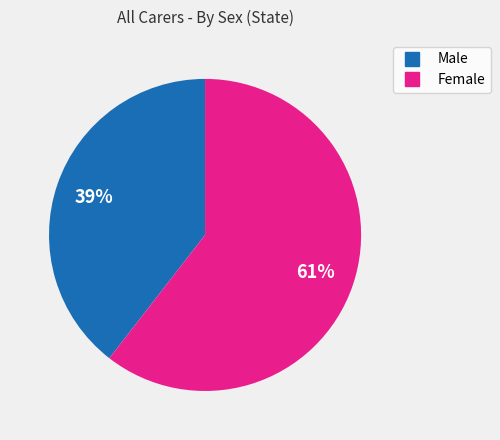

How many segments does this pie chart have?

2